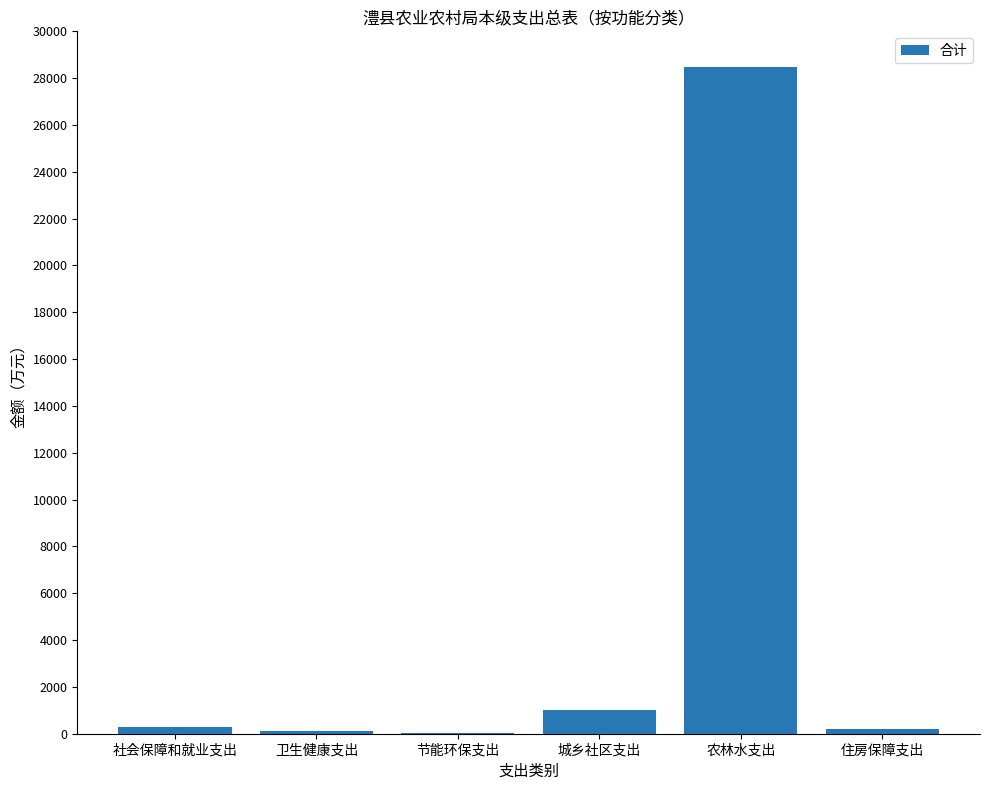

What is the maximum value shown in the chart?

28474.6